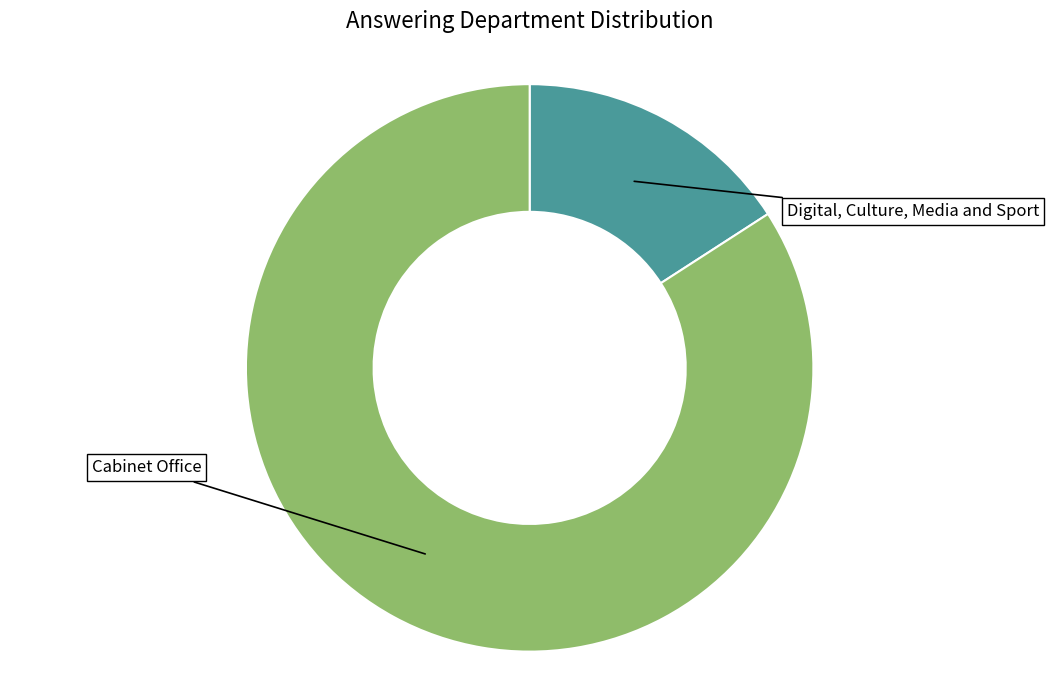

How many segments does this pie chart have?

2